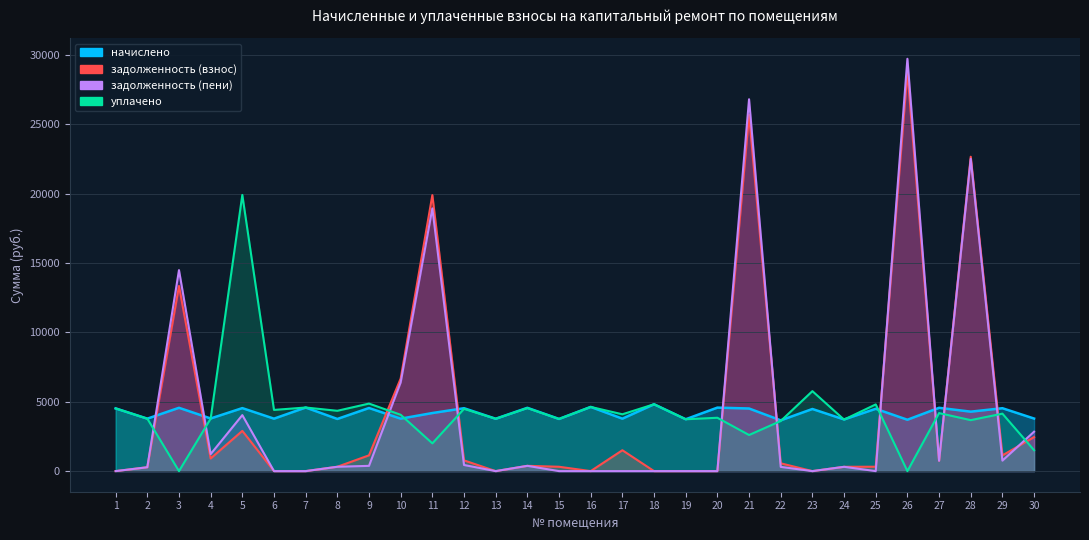

In начислено, how many points are higher than both neighbors (excluding endpoints)?

13